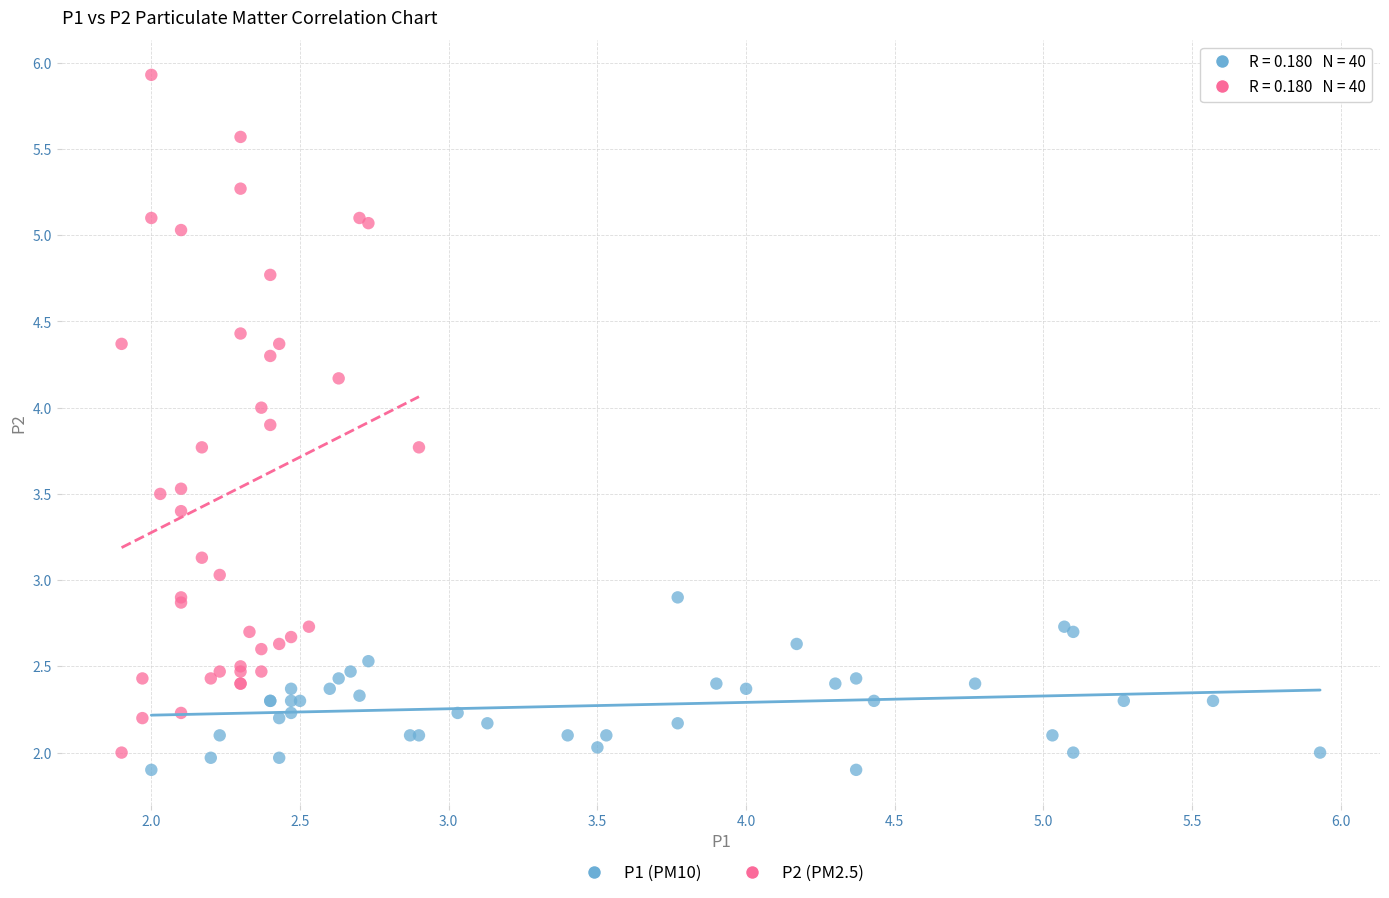

What are all the series names shown in the legend?

P1 (PM10), P2 (PM2.5)